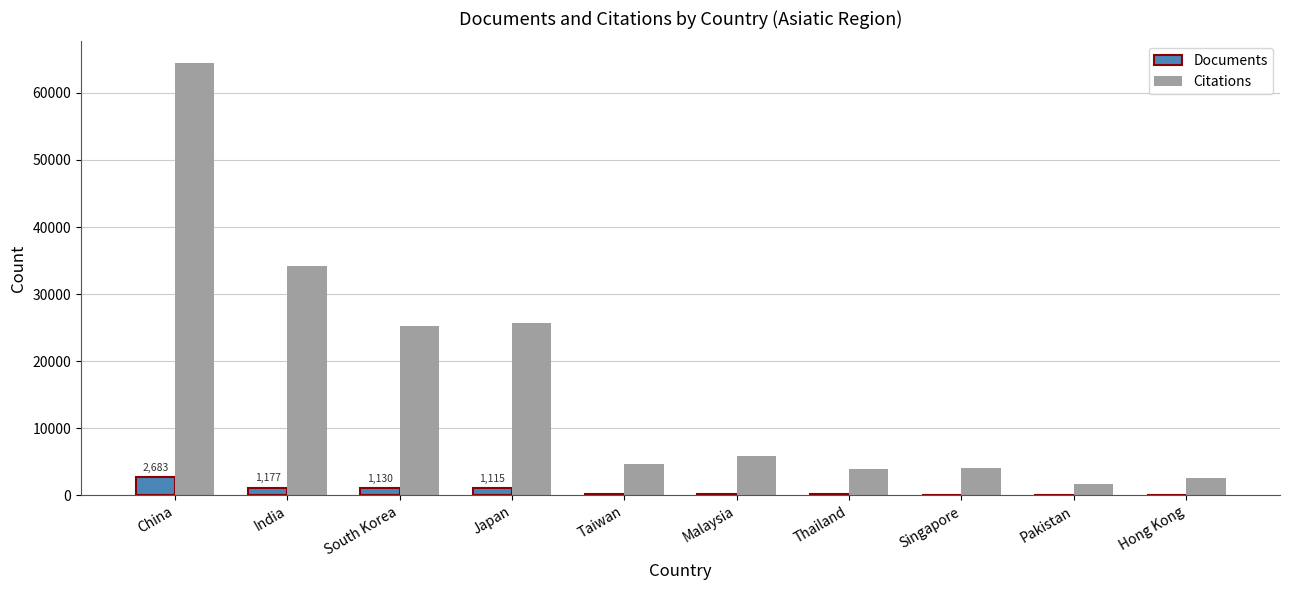

Where is Citations nearest to the value 33107?

India